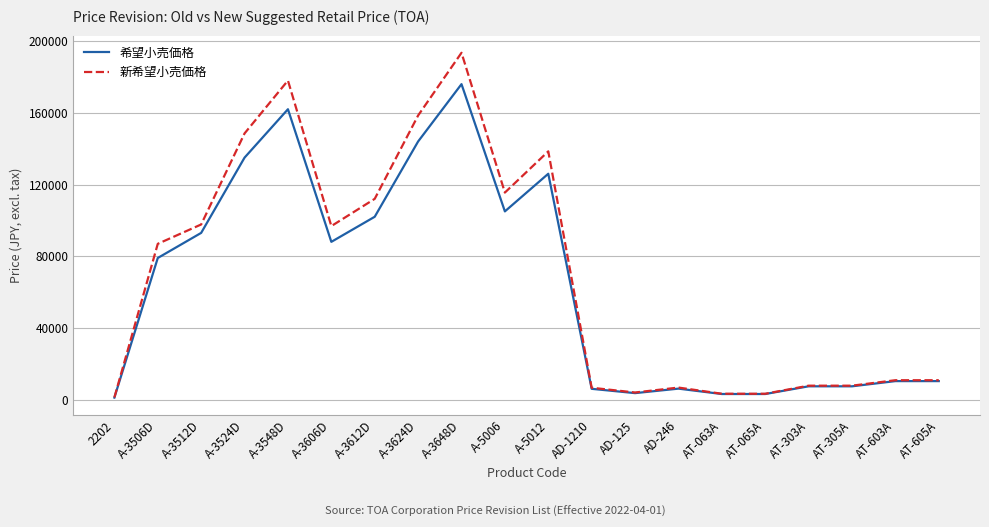

How many lines are shown in the chart?

2